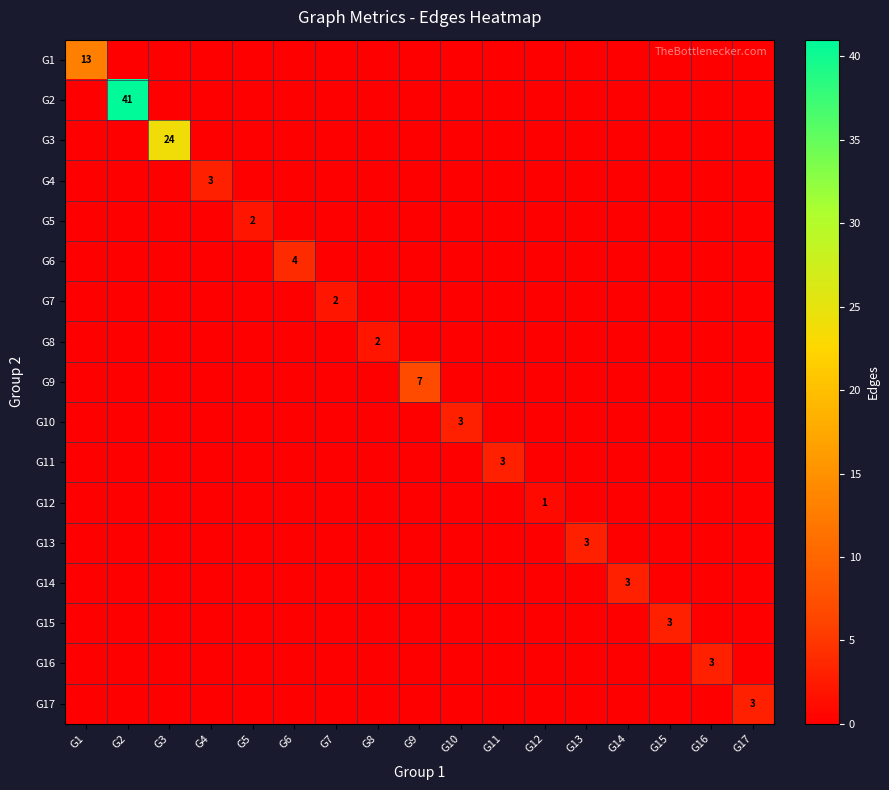

The value of G6 at G6 is 1. True or false?

False